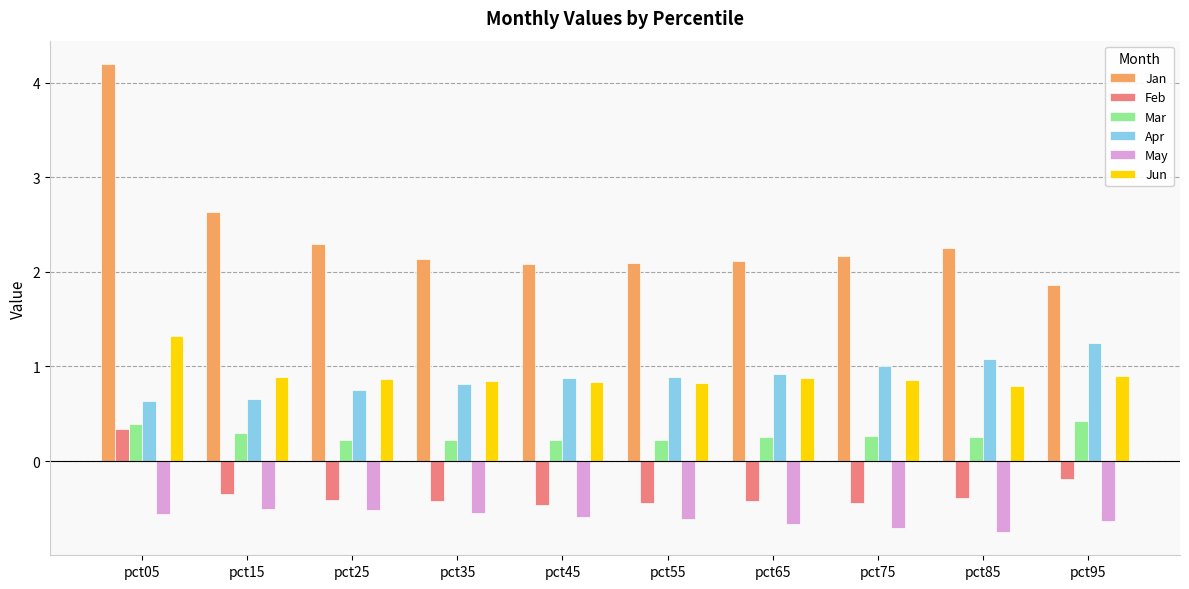

At how many categories does at least one series exceed 2?

9